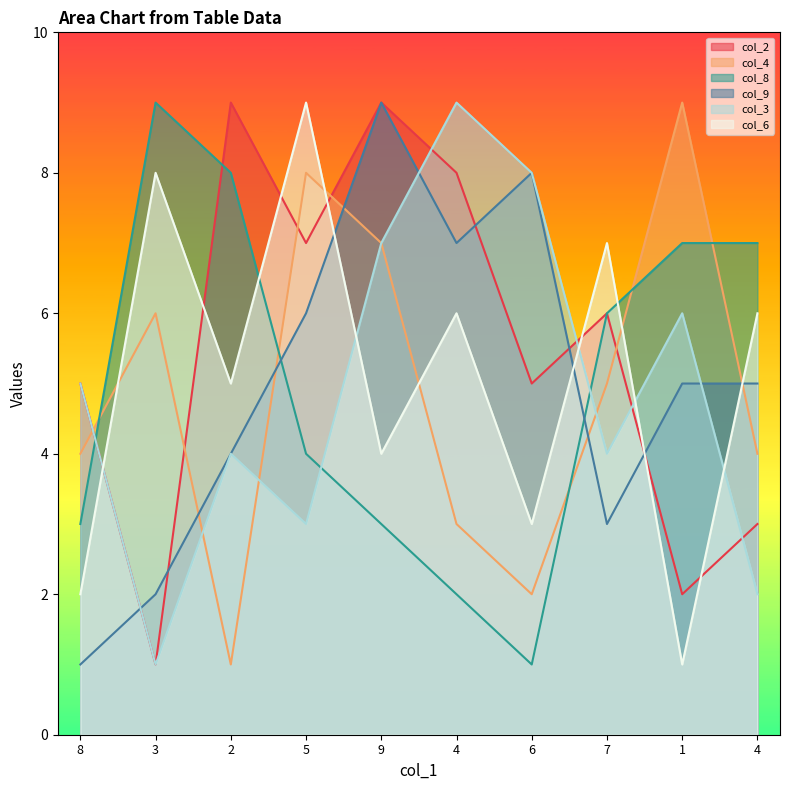

How many data points in col_9 are above 5?

4